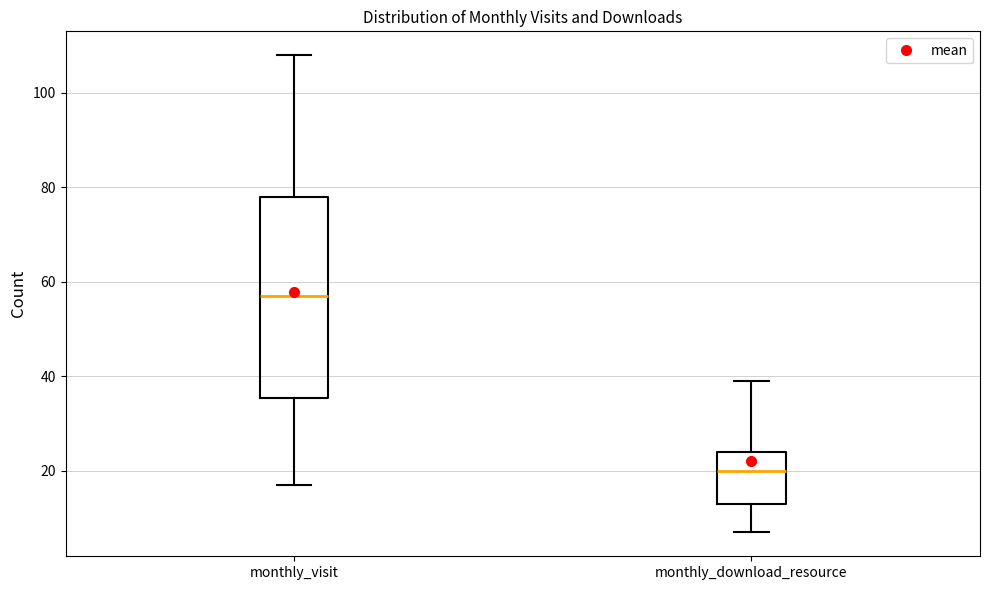

Which box's median line is the lowest?

monthly_download_resource